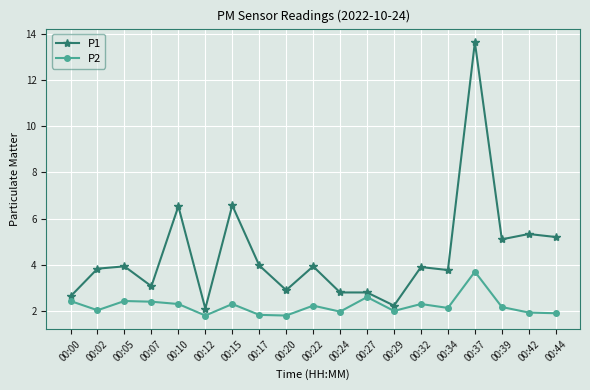

The value of P2 at 00:17 is 3.1. True or false?

False